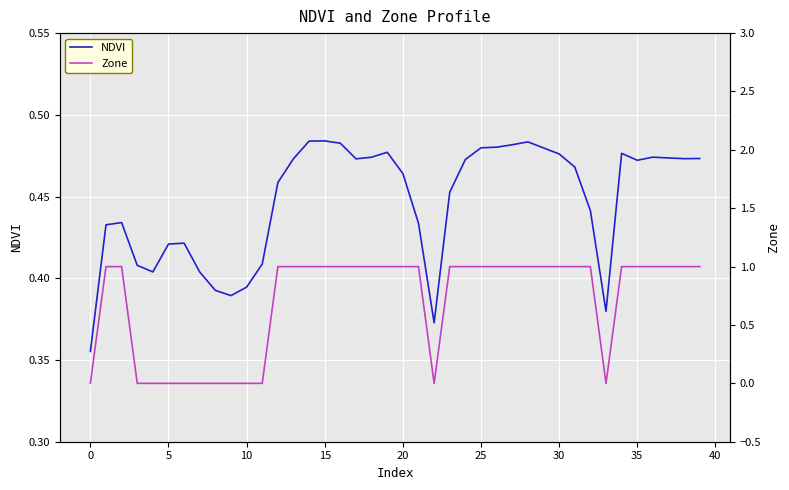

Is this an area chart (filled region under the line)?

No